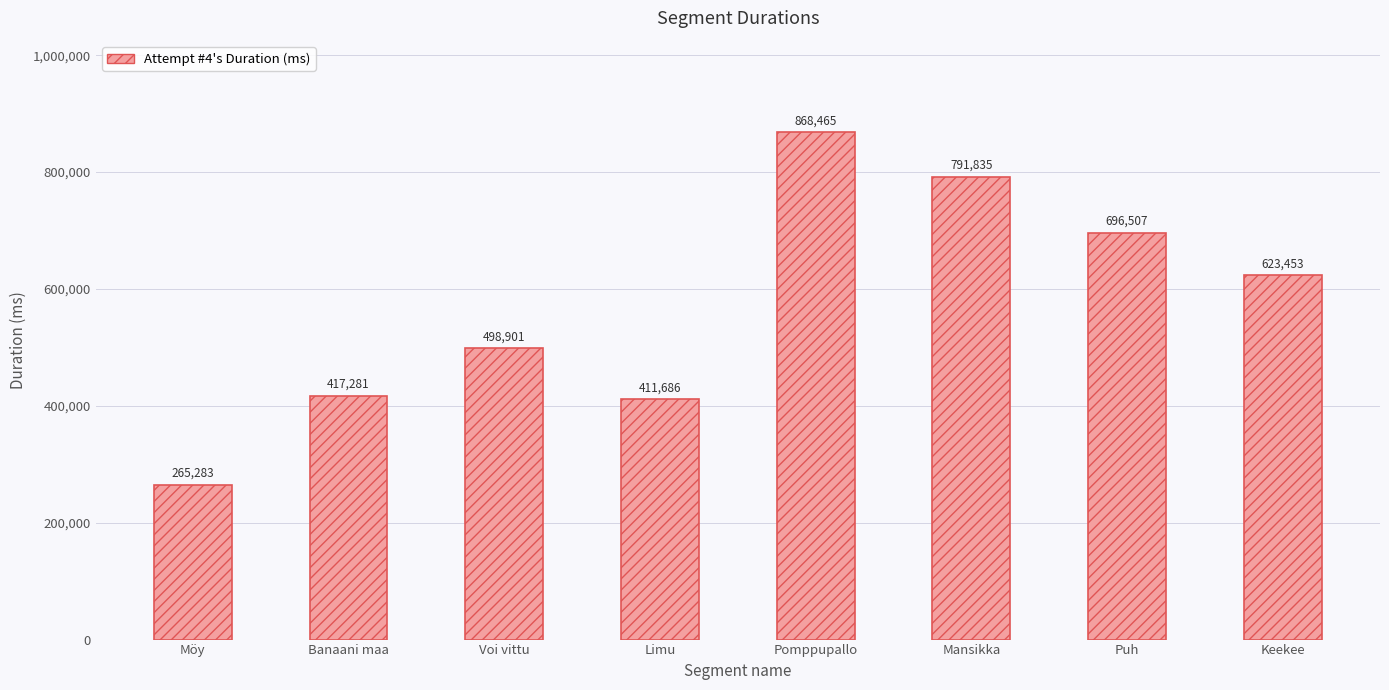

Which label corresponds to the largest value in the chart?

Pomppupallo